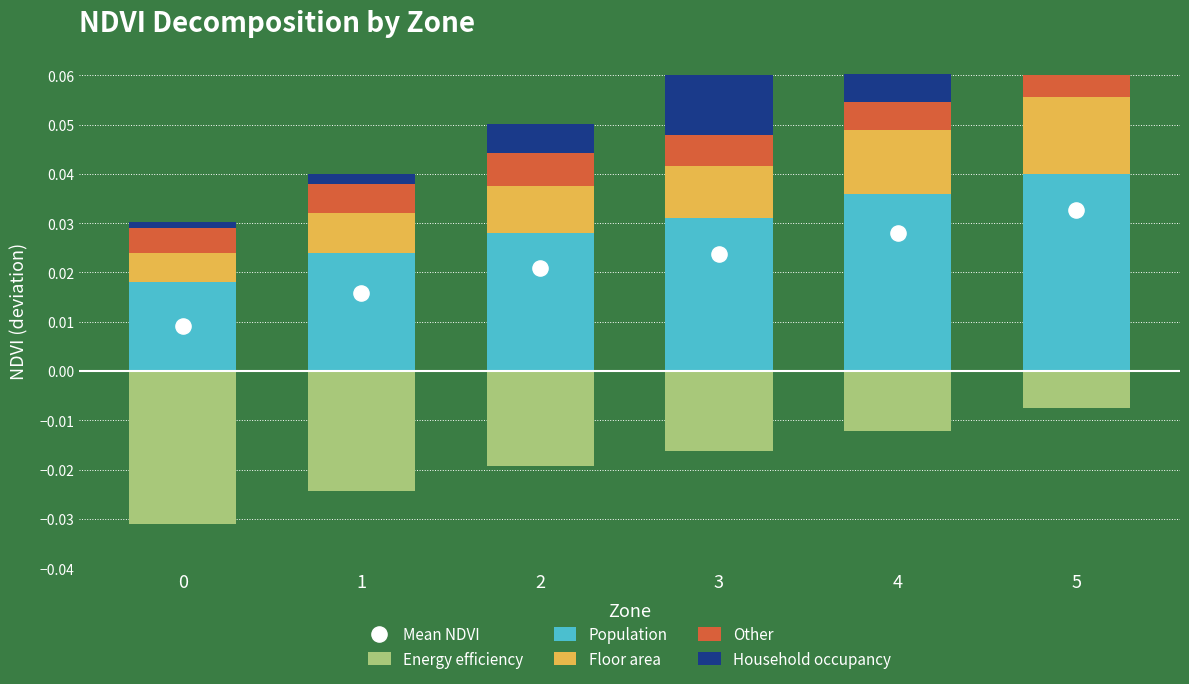

Is the value of Mean NDVI at 0 greater than the value of Population at 4?

No